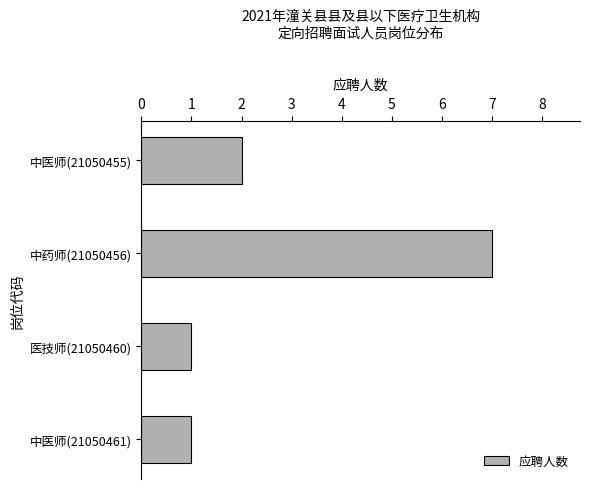

Are the bars grouped side by side (vs. stacked)?

No